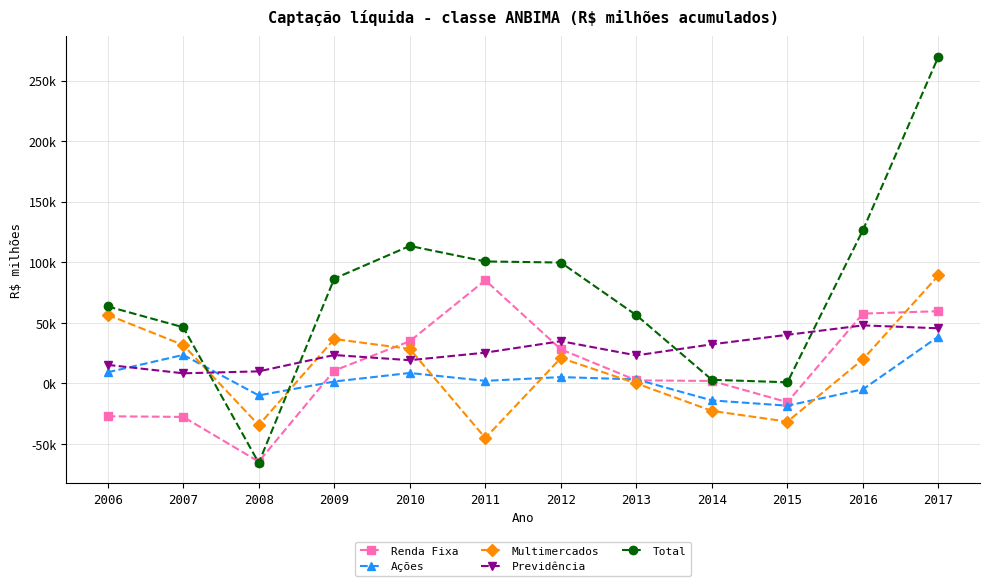

At 2014, list the series in order from largest to smallest.

Previdência, Total, Renda Fixa, Ações, Multimercados